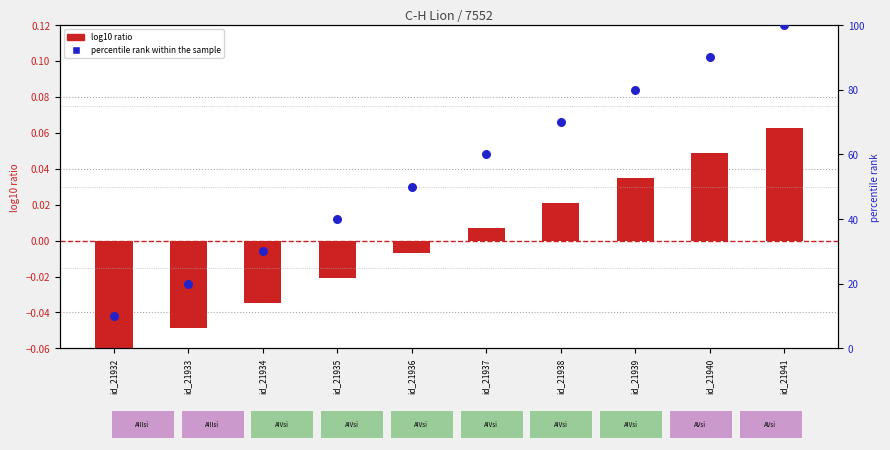

What is the total value across all series at id_21934?

30.0